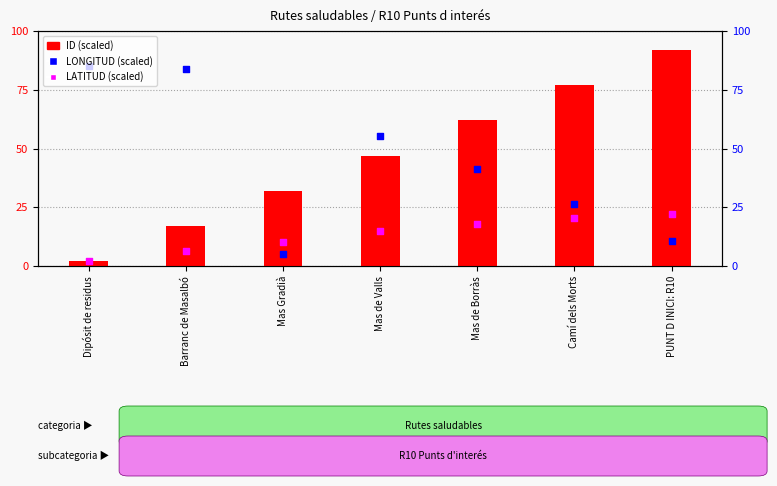

Which series has the largest Y range (max minus min)?

ID (scaled)